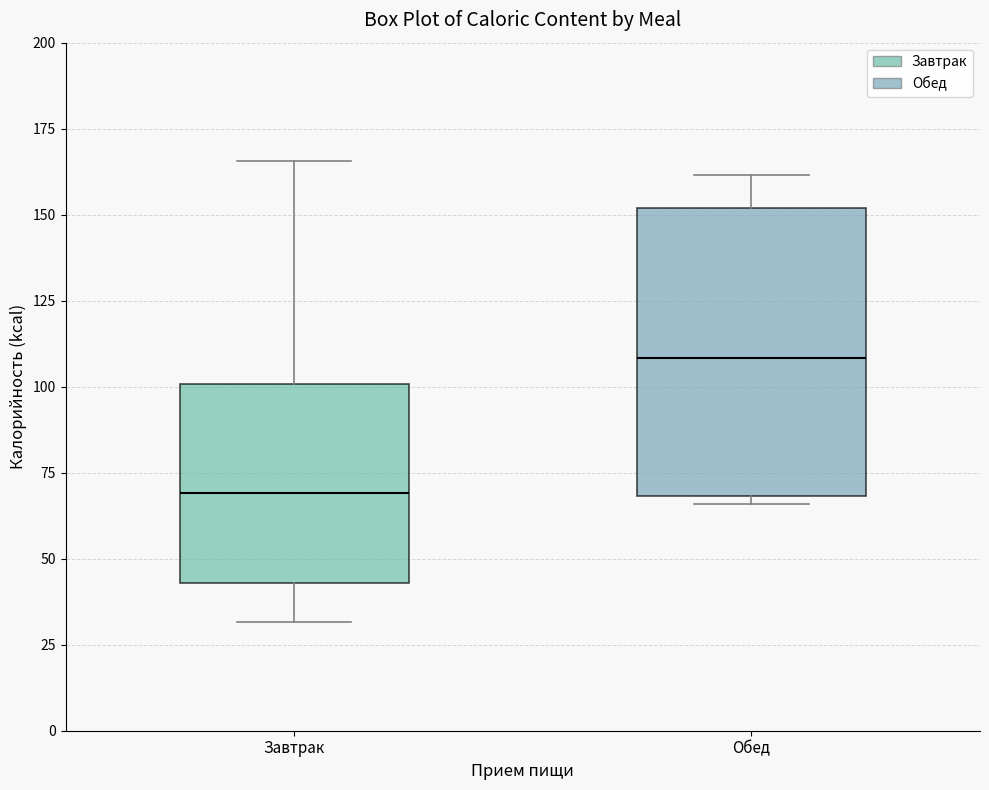

Reading left to right, read every box against the y-axis: the position of its median line, the range the box covers, and the ends of its whiskers. The values are not printed on the chart, so give them approximately, as read against the axis.

Завтрак: median 70, box 45 to 100, whiskers 30 to 165
Обед: median 110, box 70 to 150, whiskers 65 to 160